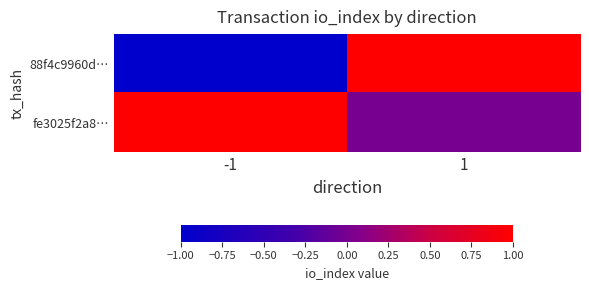

At how many categories does at least one series exceed 0?

2